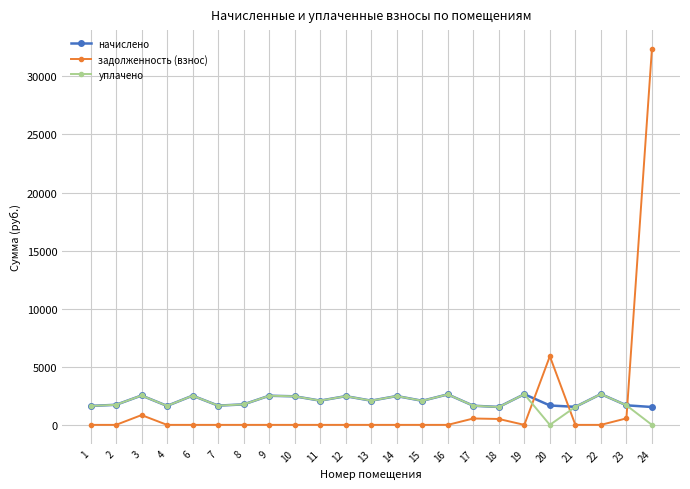

Is the value of уплачено at 15 greater than the value of задолженность (взнос) at 6?

Yes